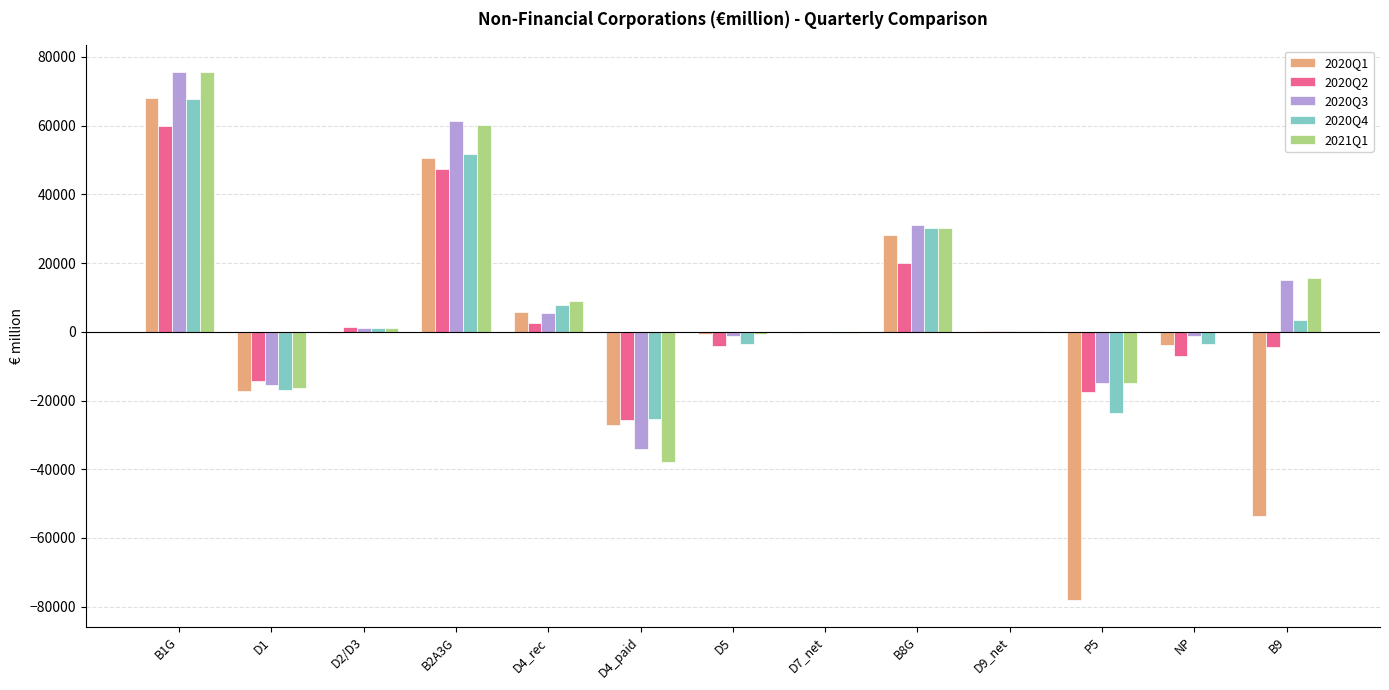

What is the maximum value for 2020Q3?

75681.4